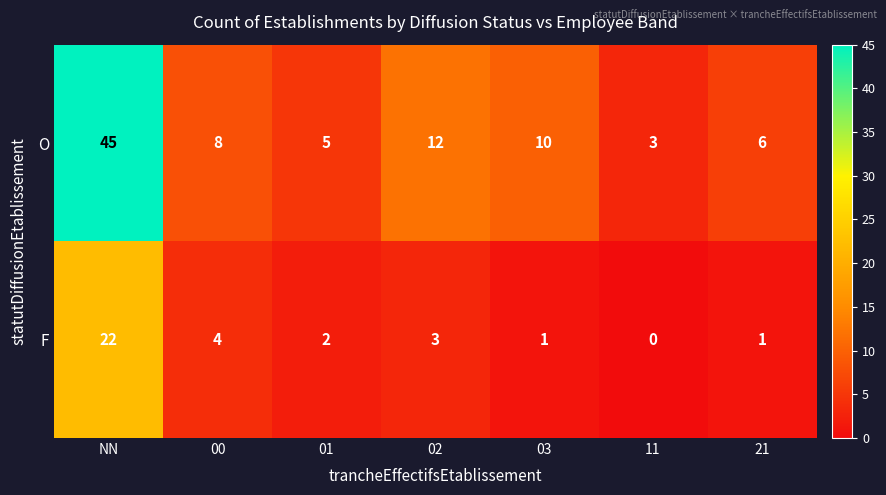

Reading left to right, list all the values displayed in this chart.

O: 45	8	5	12	10	3	6
F: 22	4	2	3	1	0	1